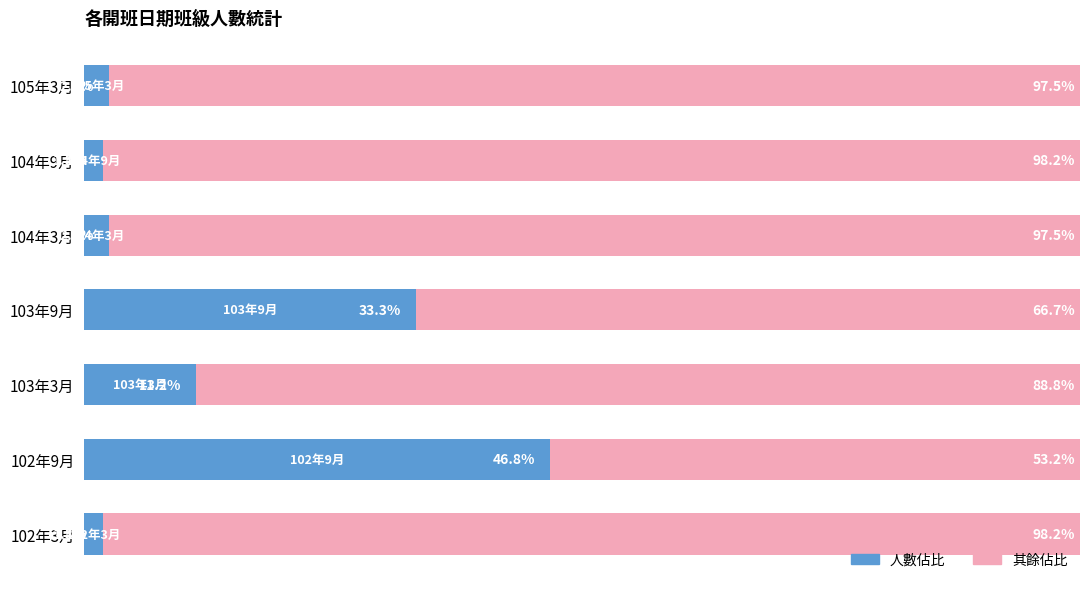

Which category has the highest value in the 人數佔比 series?

102年9月